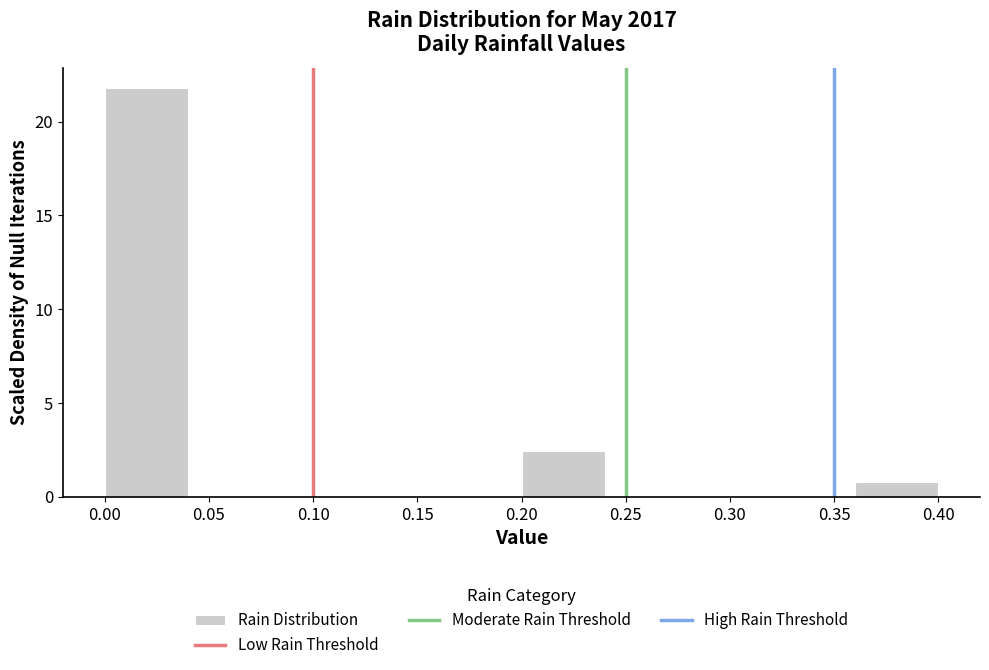

Reading left to right, transcribe this chart: for each bar, give the range it covers on the x-axis and its height. The values are not printed on the chart, so give them approximately, as read against the axis.

0.00 to 0.04: 22.0
0.04 to 0.08: 0
0.08 to 0.12: 0
0.12 to 0.16: 0
0.16 to 0.20: 0
0.20 to 0.24: 2.5
0.24 to 0.28: 0
0.28 to 0.32: 0
0.32 to 0.36: 0
0.36 to 0.40: 1.0